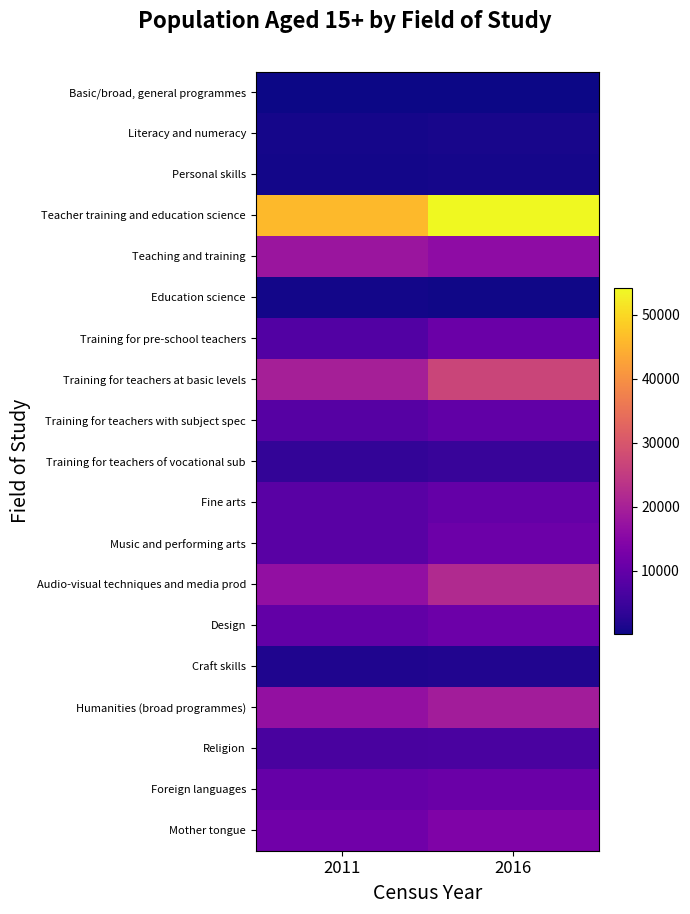

How many data points does each series have?

2